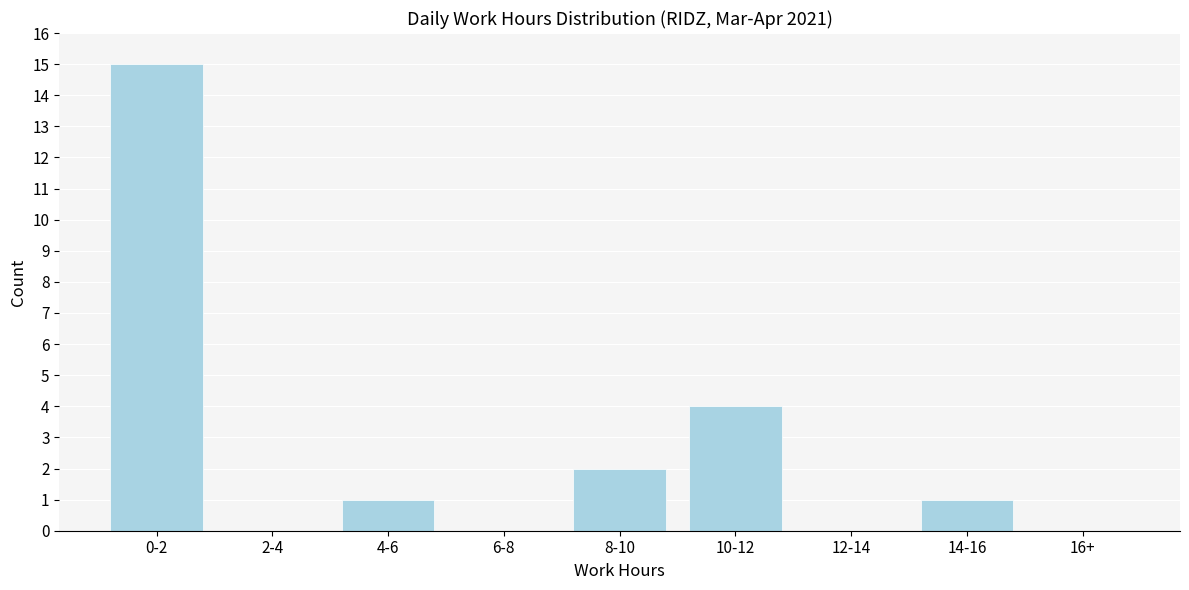

Reading left to right, transcribe all the data shown in this chart.

0-2=15	2-4=0	4-6=1	6-8=0	8-10=2	10-12=4	12-14=0	14-16=1	16+=0